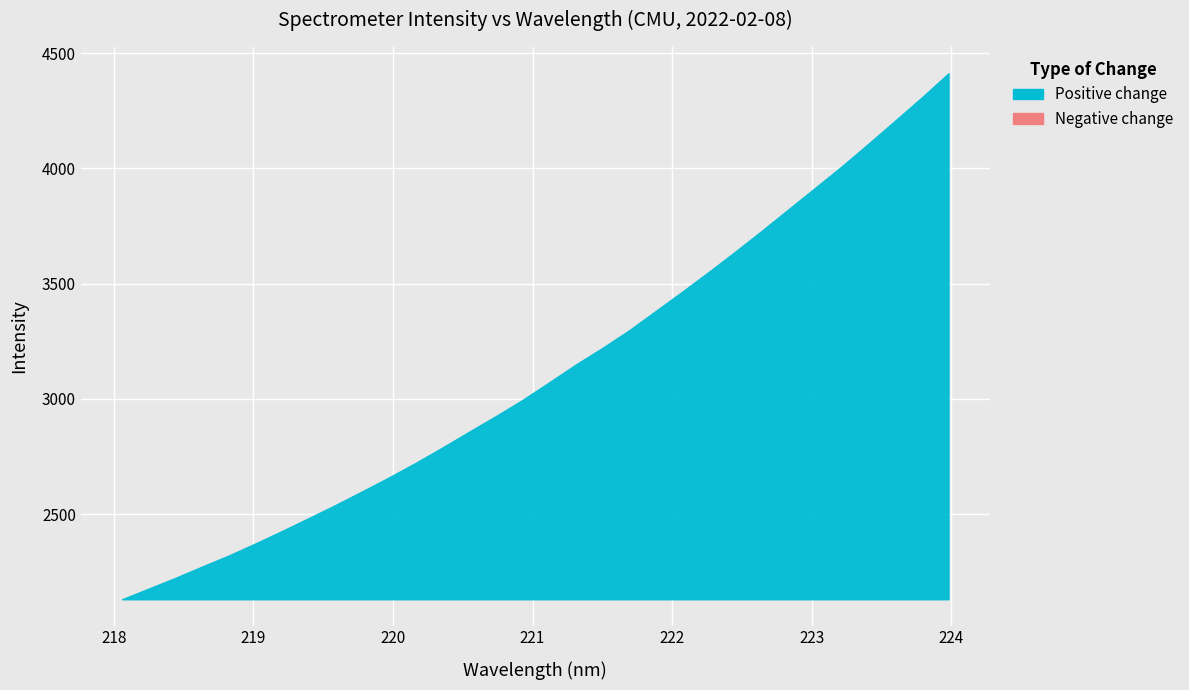

Count the number of categories in the chart.

32